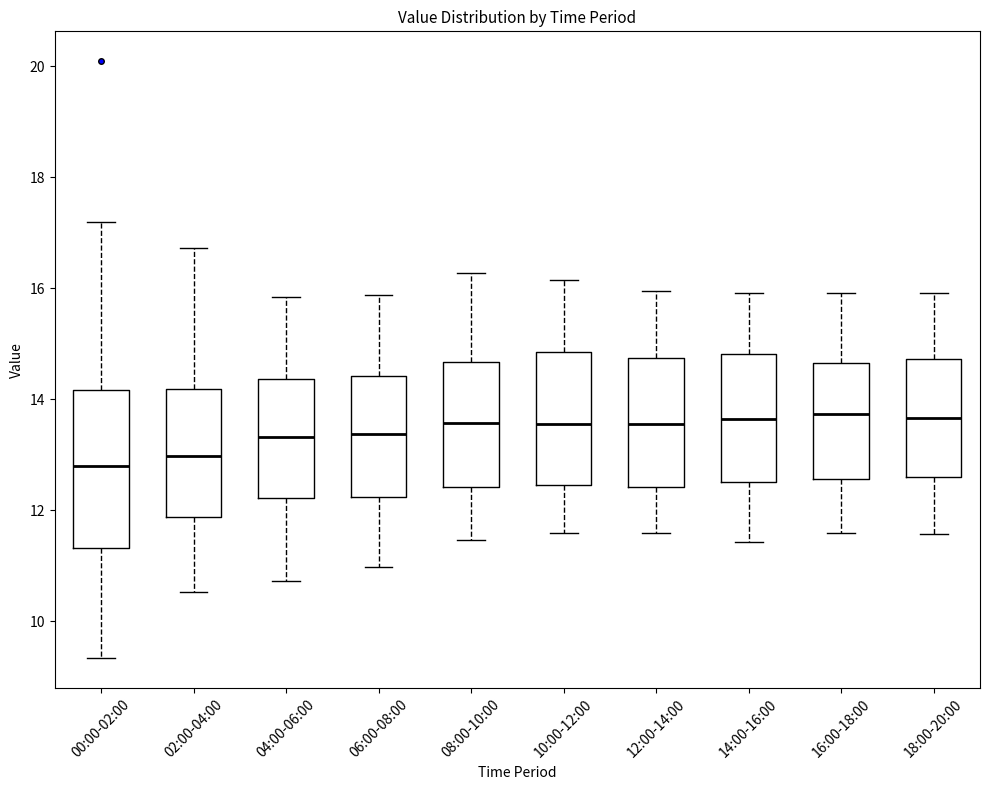

Reading left to right, read every box against the y-axis: the position of its median line, the range the box covers, and the ends of its whiskers. The values are not printed on the chart, so give them approximately, as read against the axis.

00:00-02:00: median 12.8, box 11.4 to 14.2, whiskers 9.4 to 17.2
02:00-04:00: median 13.0, box 11.8 to 14.2, whiskers 10.6 to 16.8
04:00-06:00: median 13.4, box 12.2 to 14.4, whiskers 10.8 to 15.8
06:00-08:00: median 13.4, box 12.2 to 14.4, whiskers 11.0 to 15.8
08:00-10:00: median 13.6, box 12.4 to 14.6, whiskers 11.4 to 16.2
10:00-12:00: median 13.6, box 12.4 to 14.8, whiskers 11.6 to 16.2
12:00-14:00: median 13.6, box 12.4 to 14.8, whiskers 11.6 to 16.0
14:00-16:00: median 13.6, box 12.6 to 14.8, whiskers 11.4 to 16.0
16:00-18:00: median 13.8, box 12.6 to 14.6, whiskers 11.6 to 16.0
18:00-20:00: median 13.6, box 12.6 to 14.8, whiskers 11.6 to 16.0